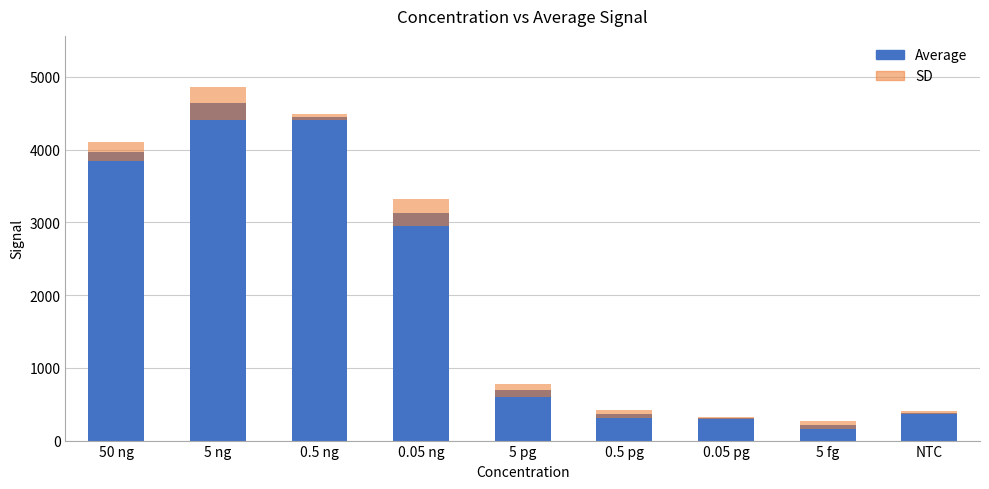

At how many categories does at least one series exceed 1191?

4